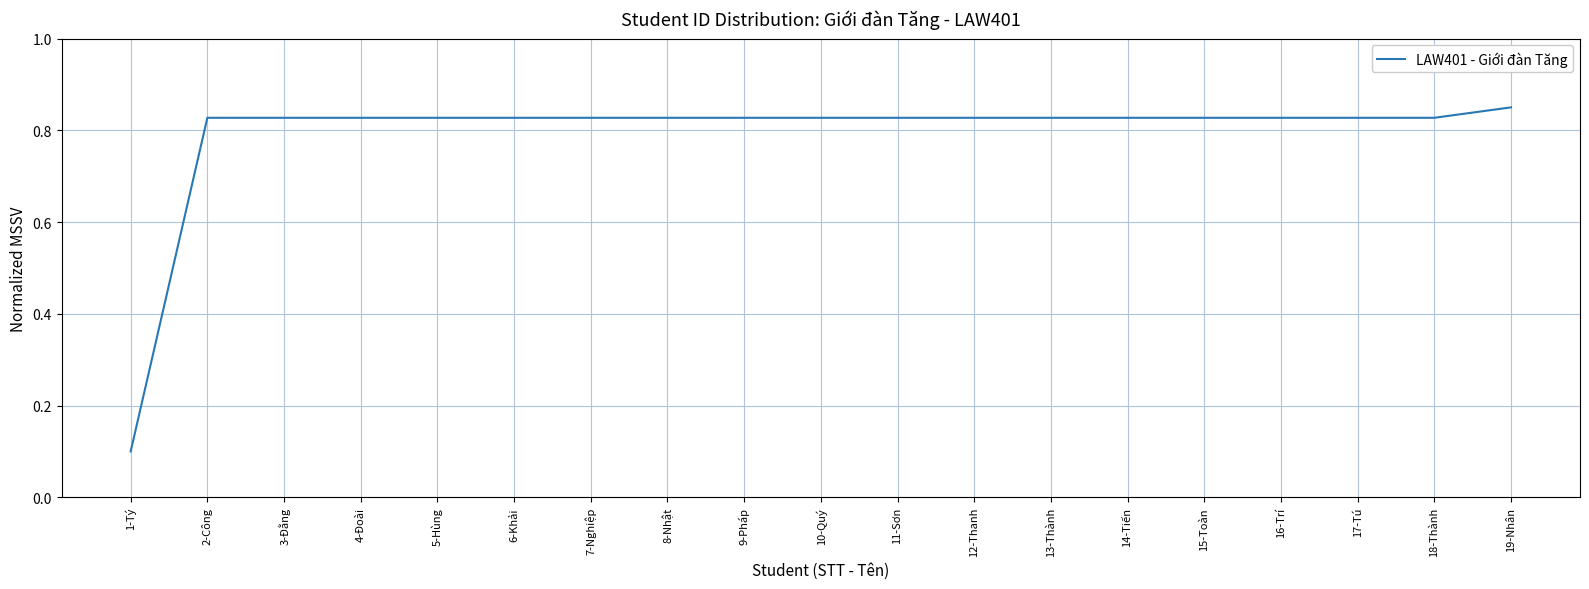

What is the difference between the values at 5-Hùng and 1-Tý?

0.7